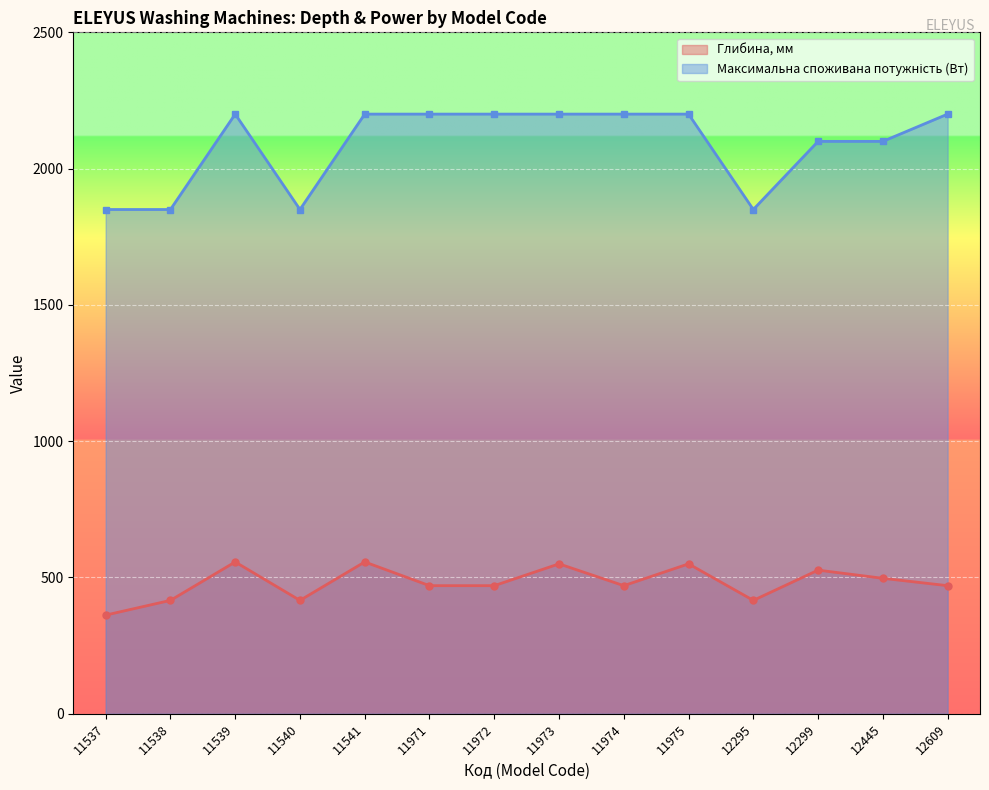

True or false: Глибина, мм has a value of 416 at 11540.

True